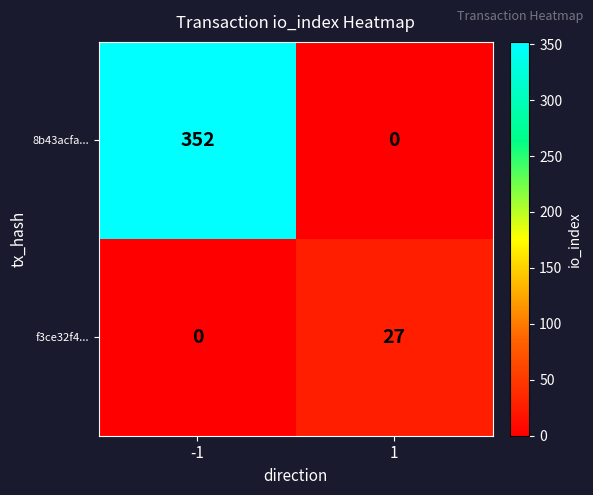

What is the sum of all 8b43acfa... values?

352